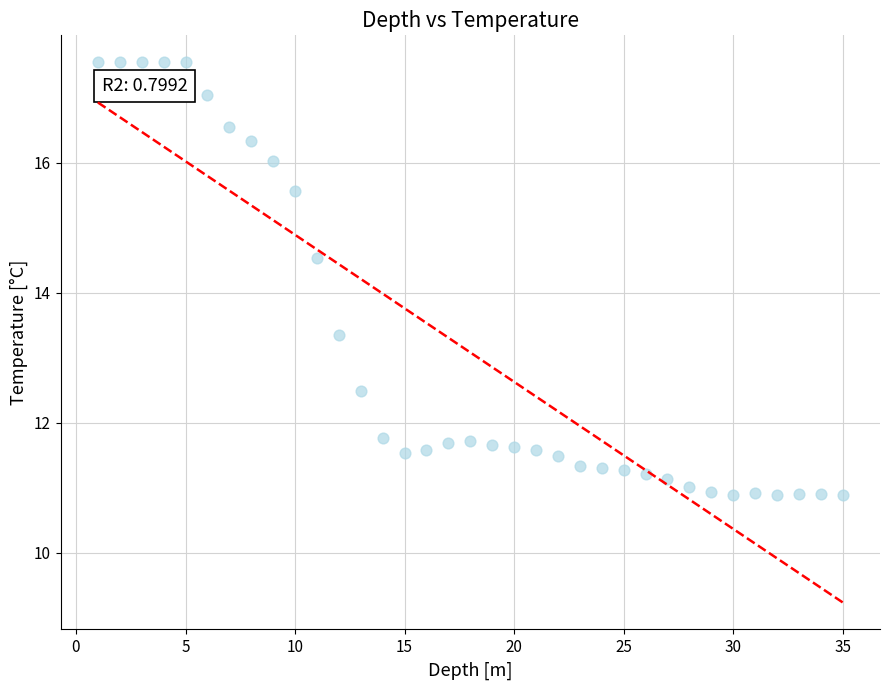

What is the range of X values (max minus min)?

34.0